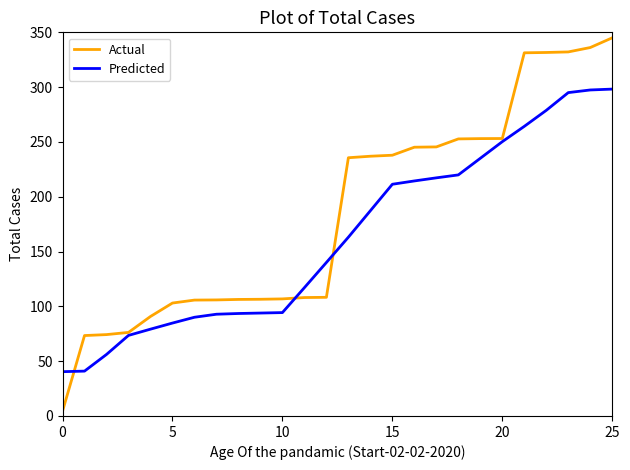

Which series has the largest total across all categories?

Actual